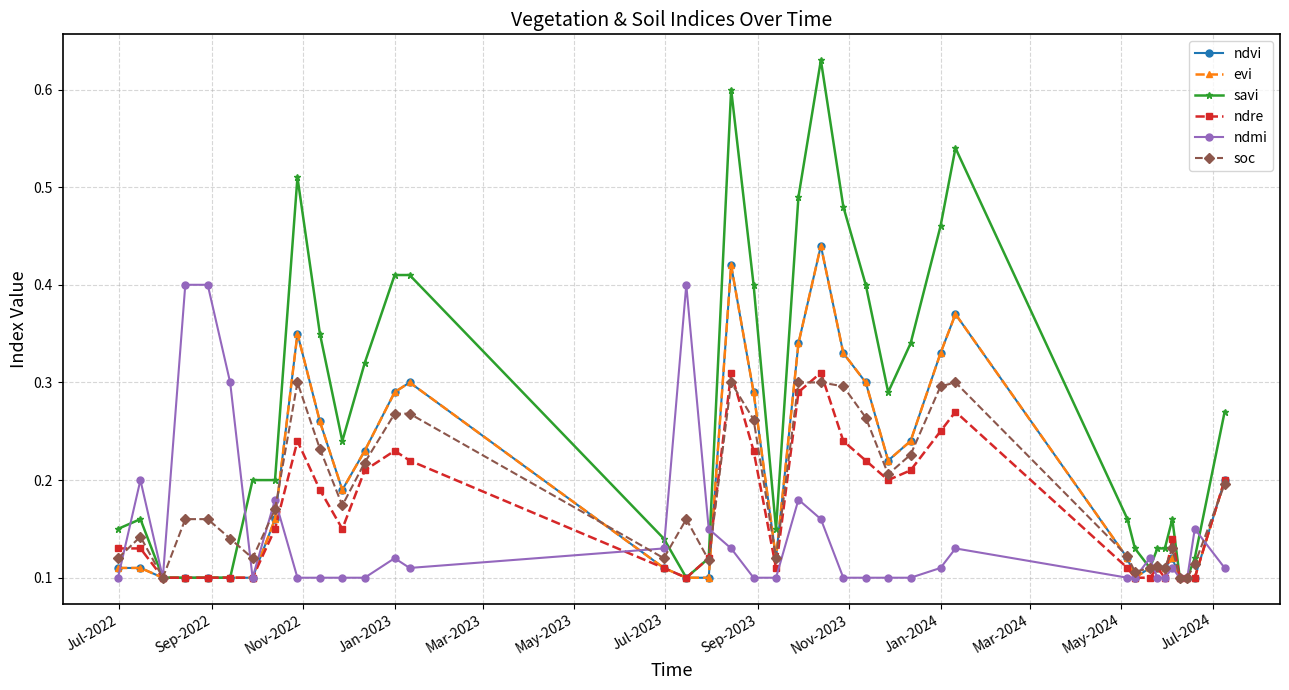

What is the difference between the second highest and minimum values in the ndvi series?

0.3